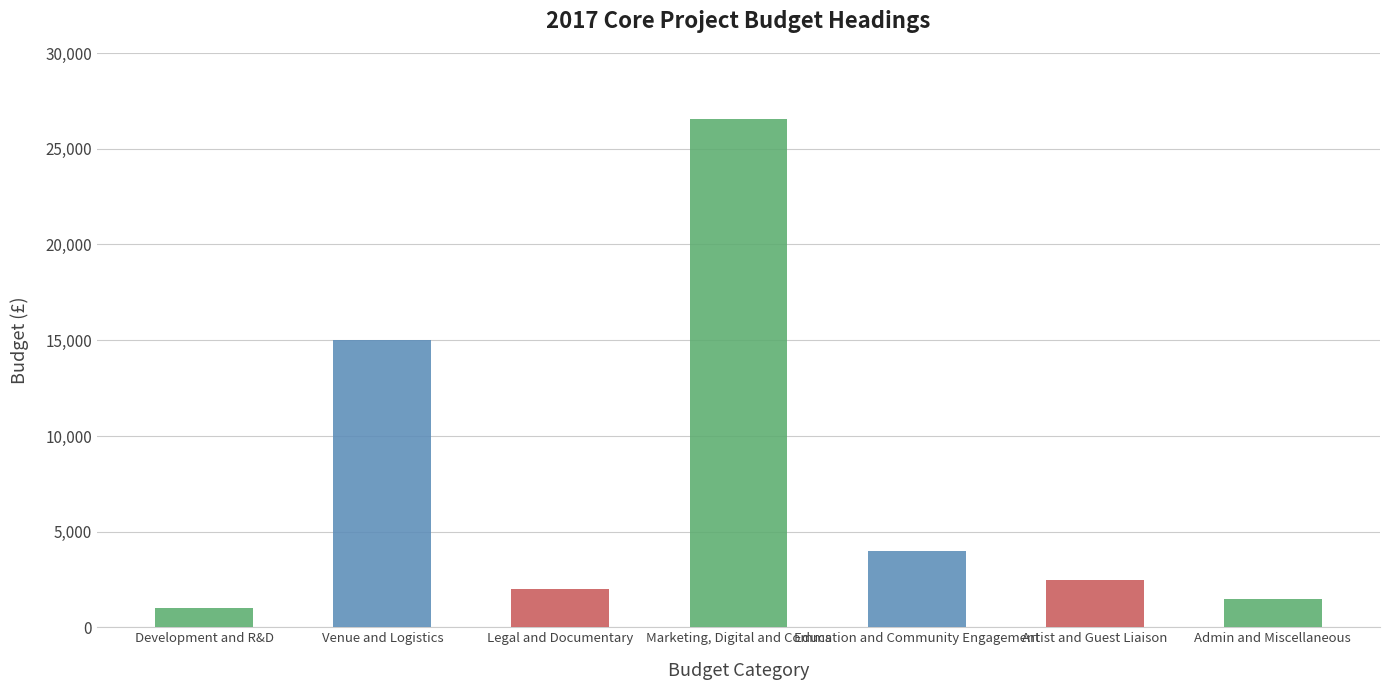

Which label corresponds to the largest value in the chart?

Marketing, Digital and Comms